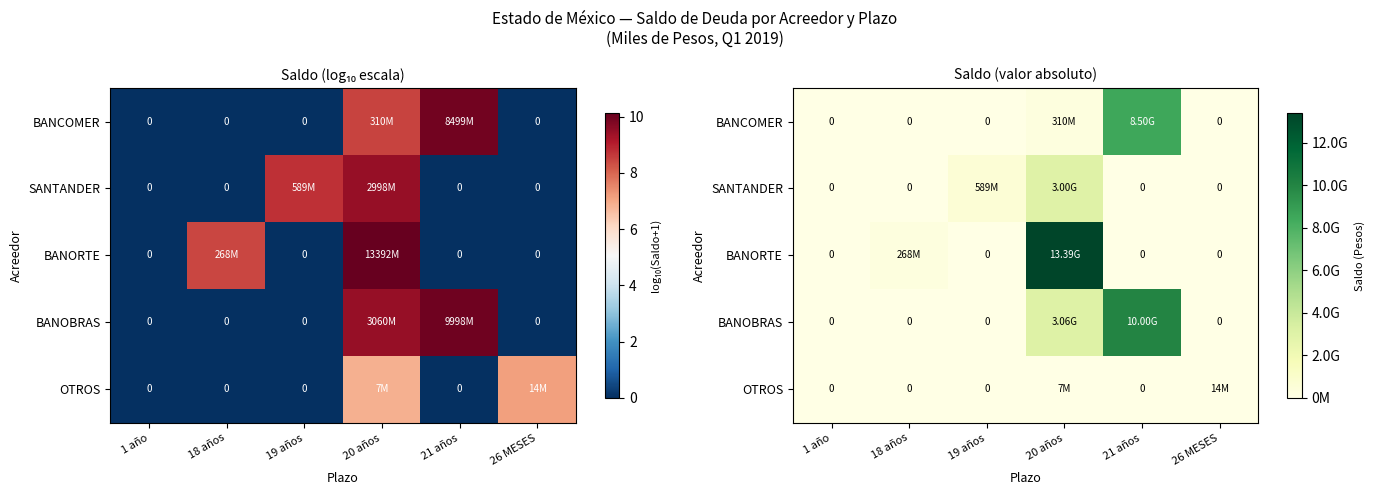

What is the total value across all series at 26 MESES?

13646901.2